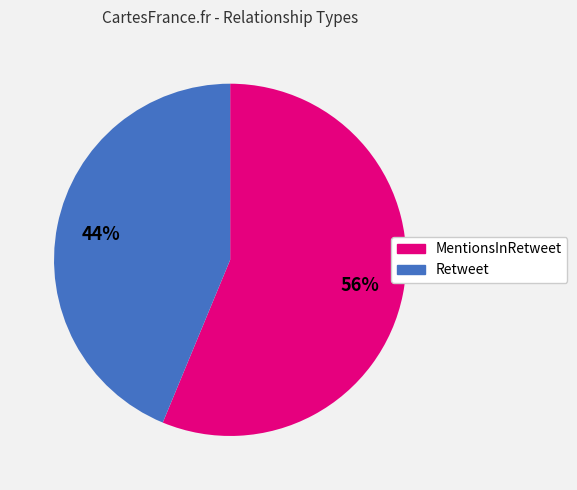

What is the smallest slice in the pie chart?

Retweet